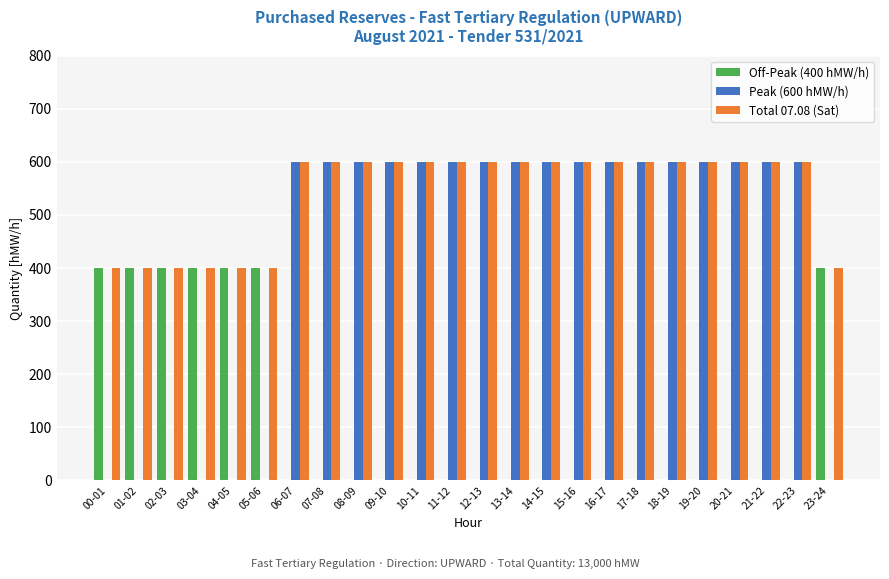

True or false: Off-Peak (400 hMW/h) has a value of -235 at 20-21.

False